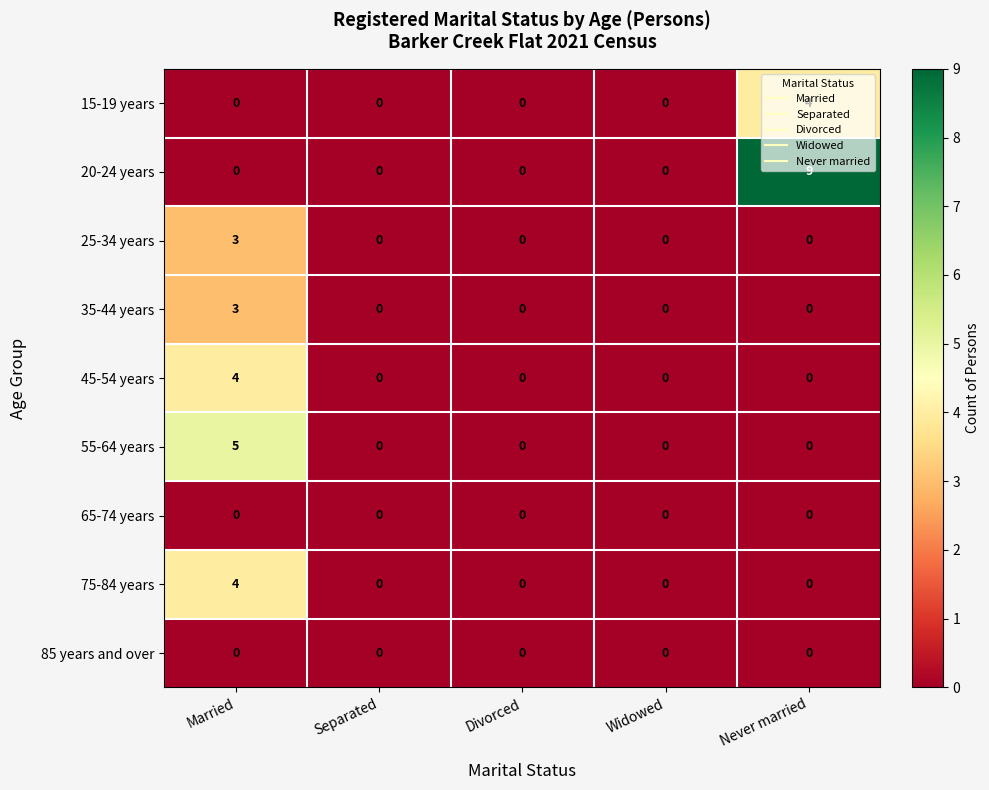

How many data points in 35-44 years are above 0?

1